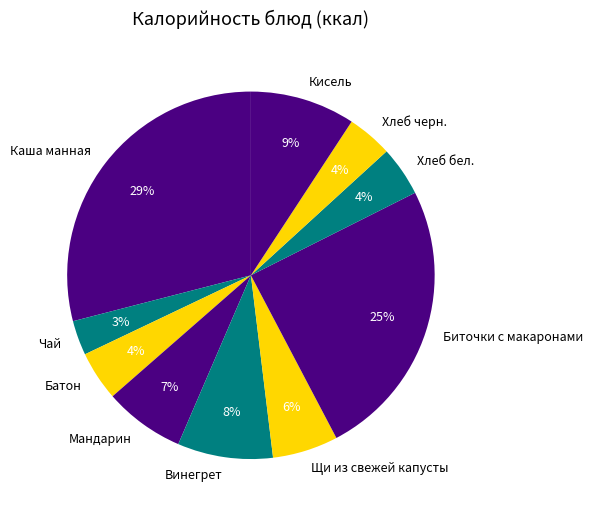

Is the sum of Хлеб бел. and Винегрет greater than half?

No